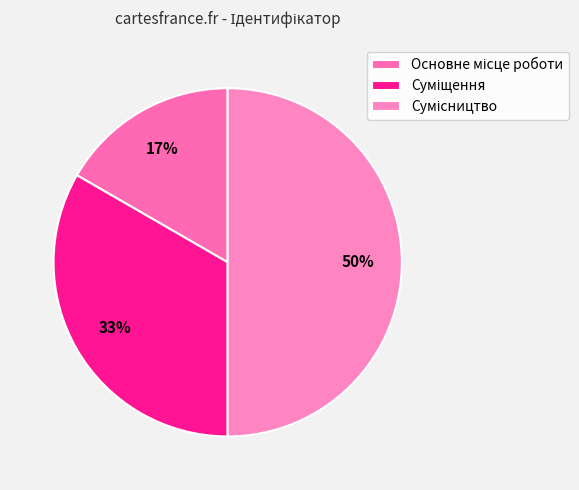

How many segments does this pie chart have?

3